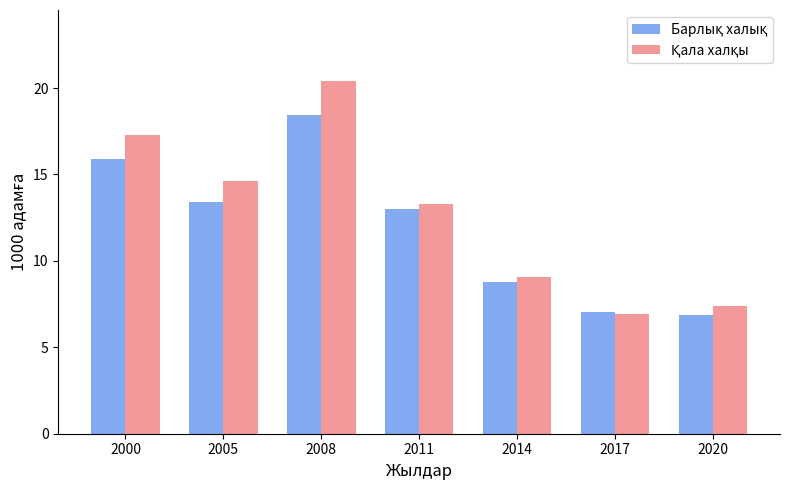

Which category has the highest value across all series?

2008